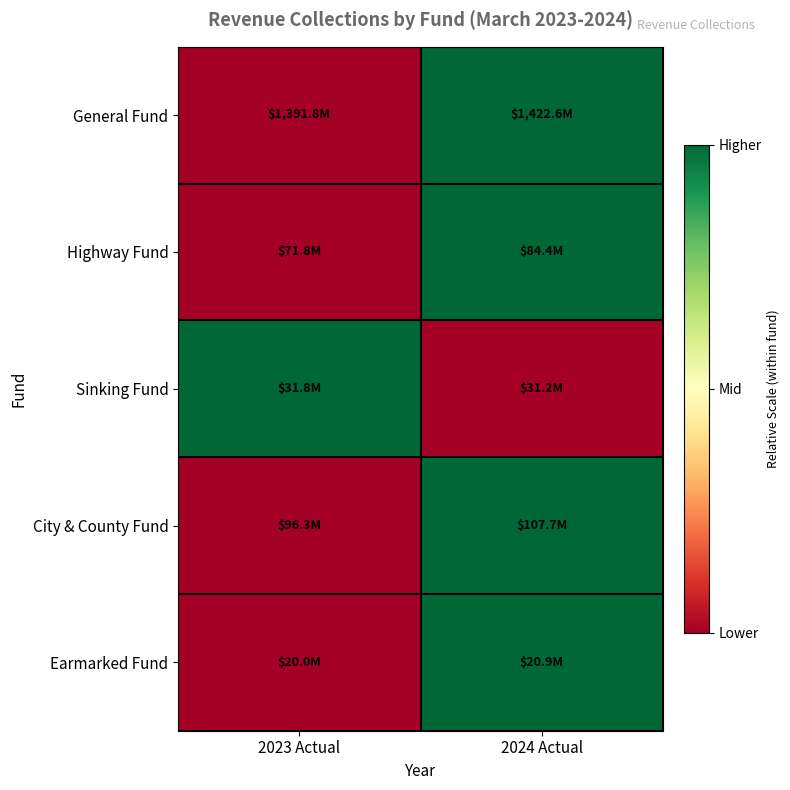

What is the total value across all series at 2024 Actual?

4